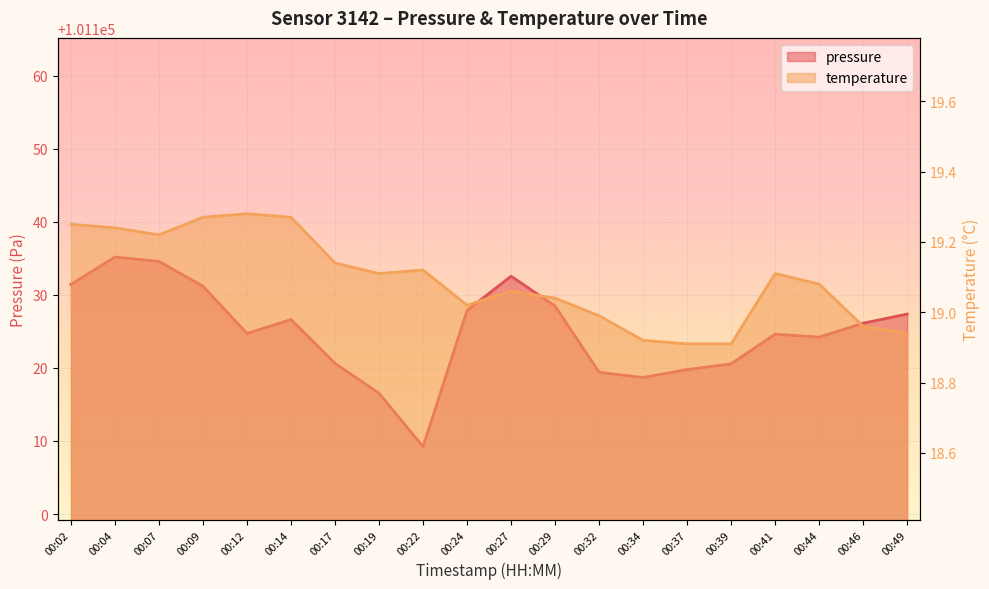

How many values in the pressure series exceed 101126?

10